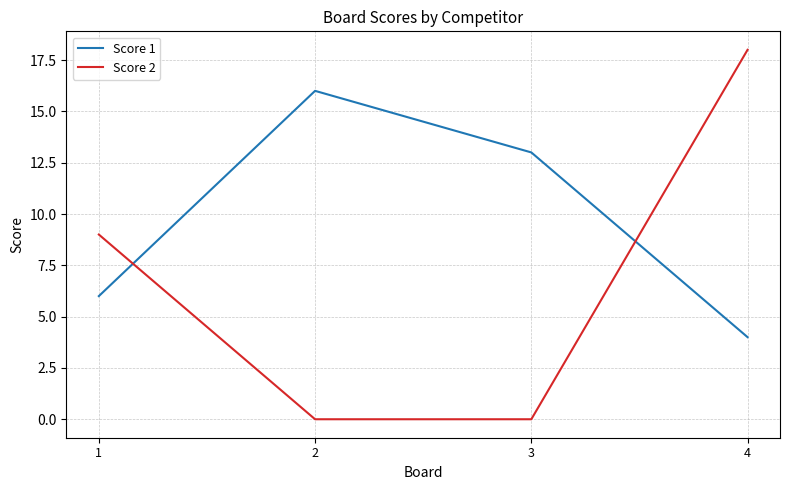

Is the value of Score 1 at 1 greater than the value of Score 2 at 3?

Yes